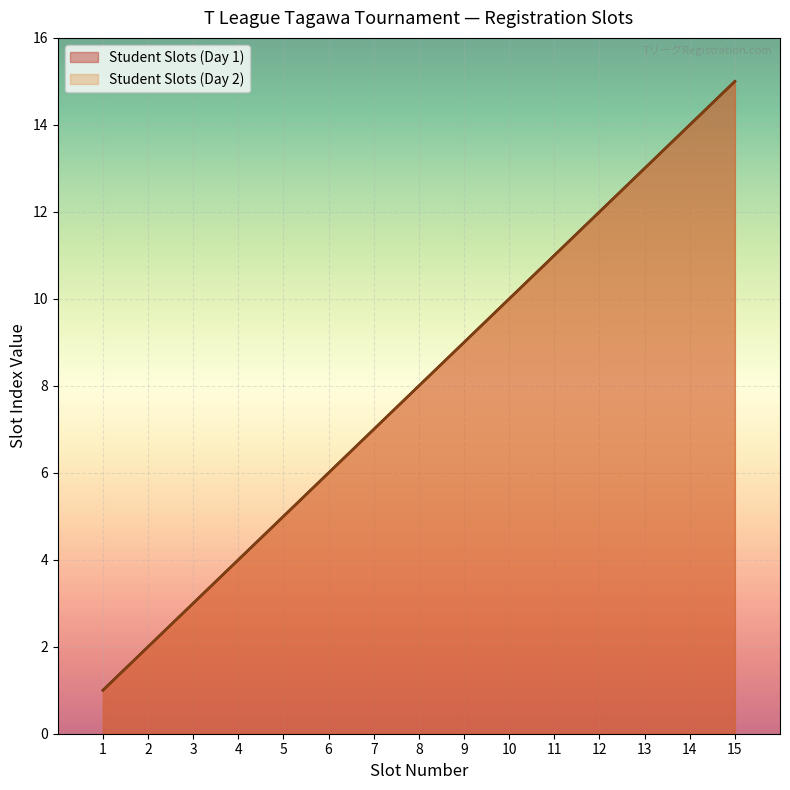

At how many categories does at least one series exceed 10?

5